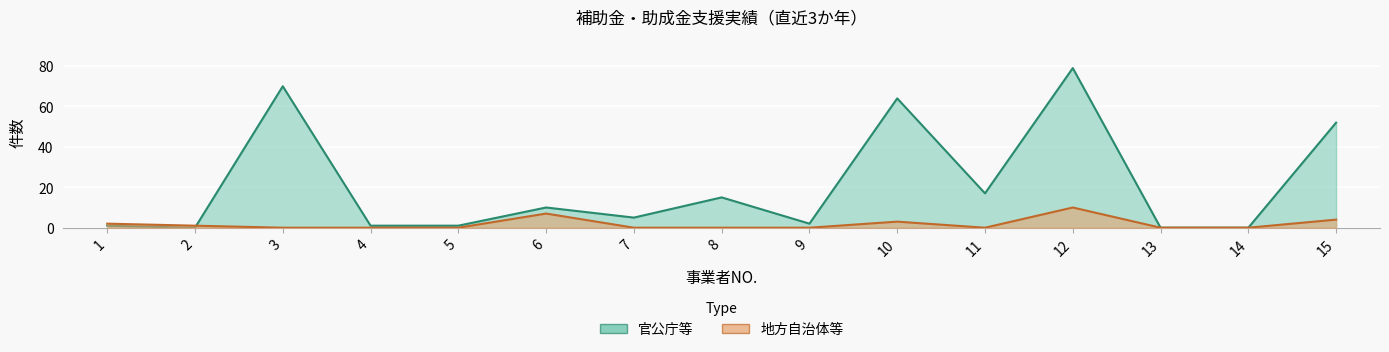

Which series has the largest total across all categories?

官公庁等